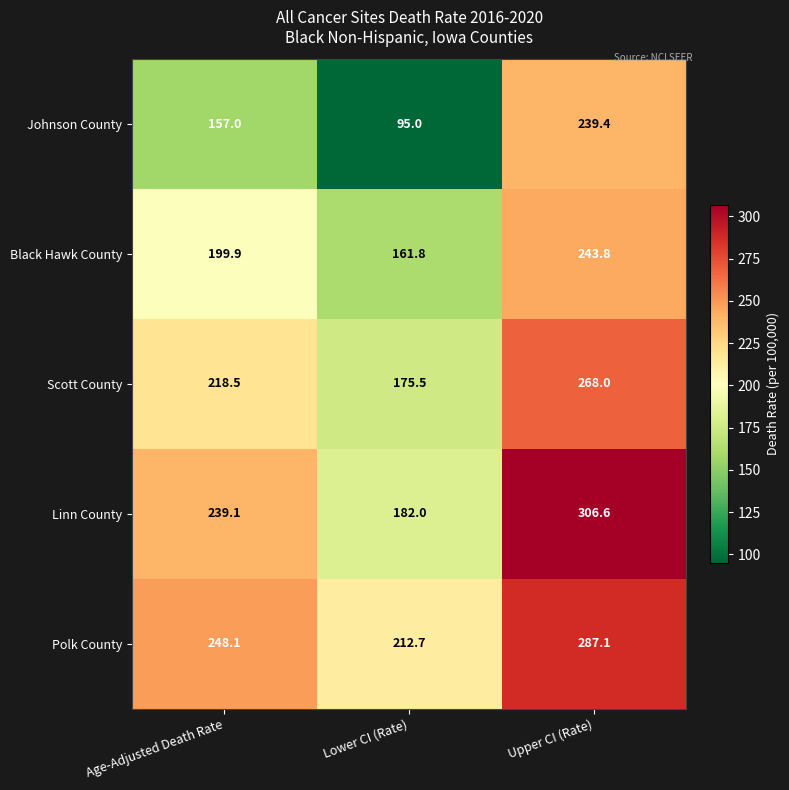

List the series in order of their peak value, highest first.

Linn County, Polk County, Scott County, Black Hawk County, Johnson County